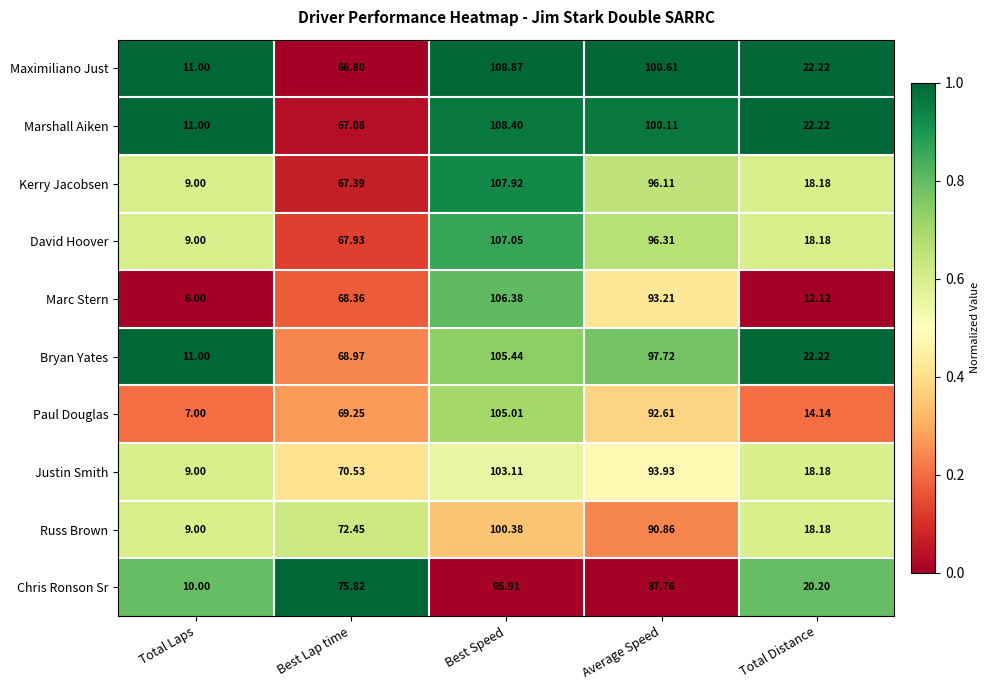

Where does the Justin Smith series first go above 70?

Best Lap time